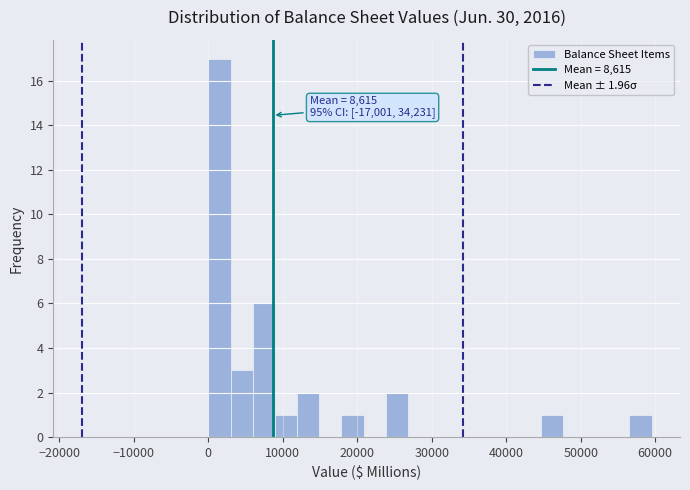

Around what value on the x-axis is the tallest bar? Give the approximate position of its centre, as read against the axis.

1000